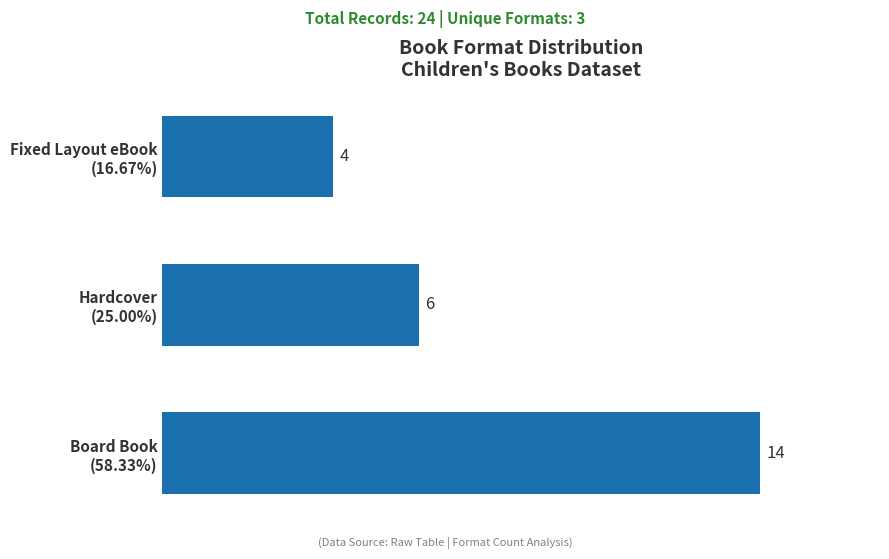

What is the difference between the maximum and minimum values?

10